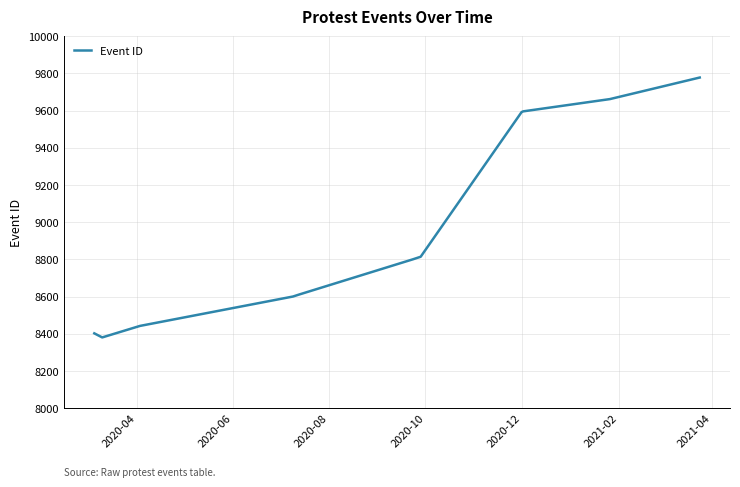

What is the difference between the maximum and second lowest values?

1376